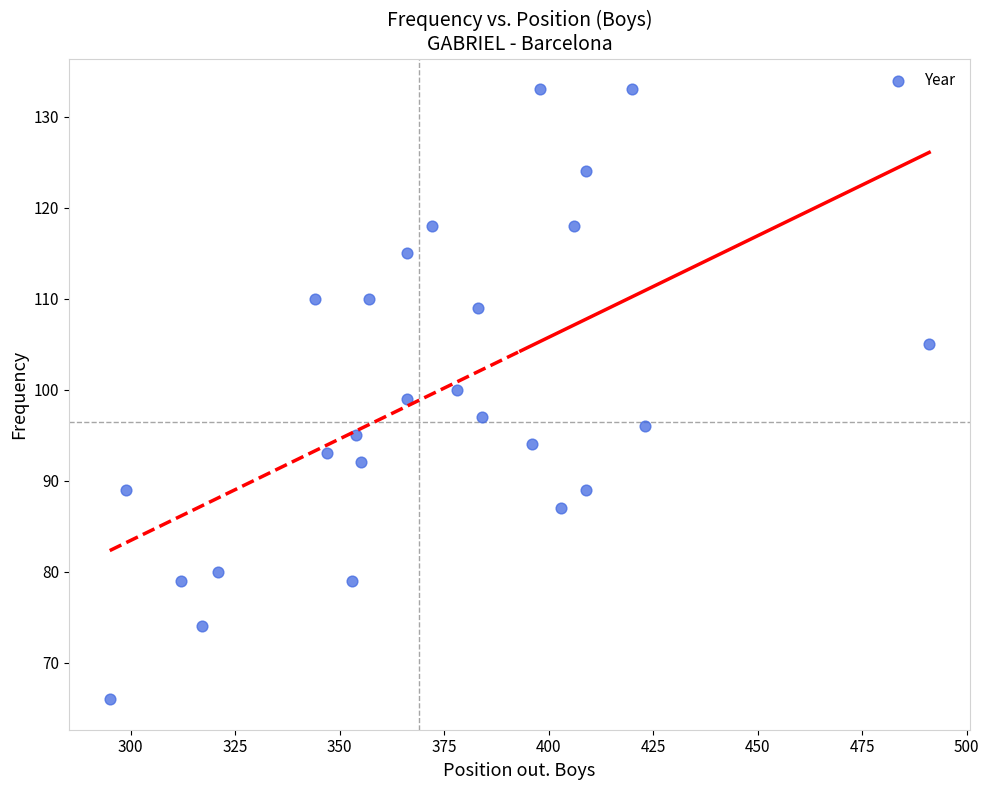

What is the range of Y values (max minus min)?

67